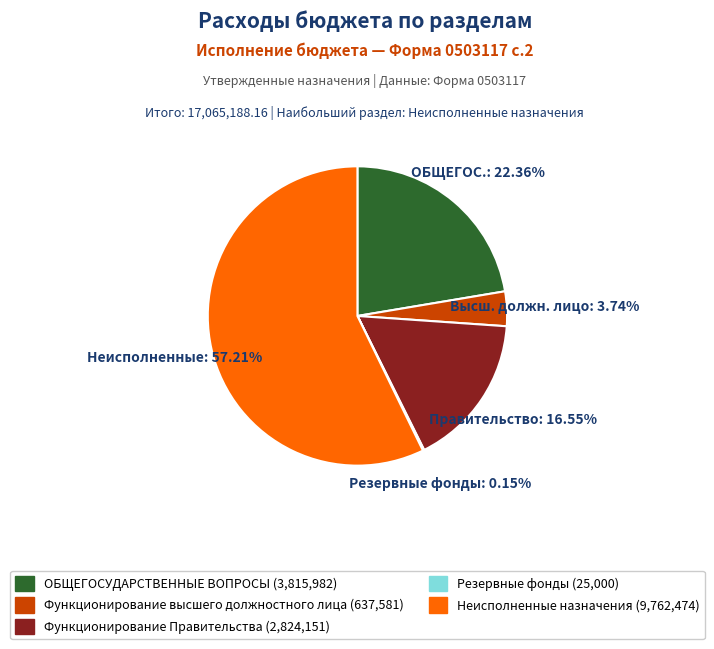

Is there any slice that represents more than half of the pie?

Yes